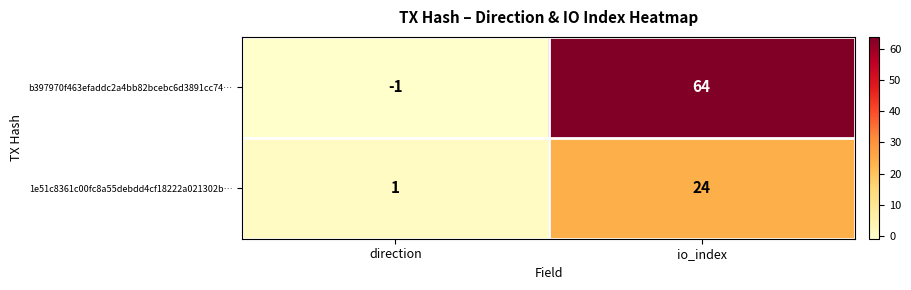

Count the number of categories in the chart.

2